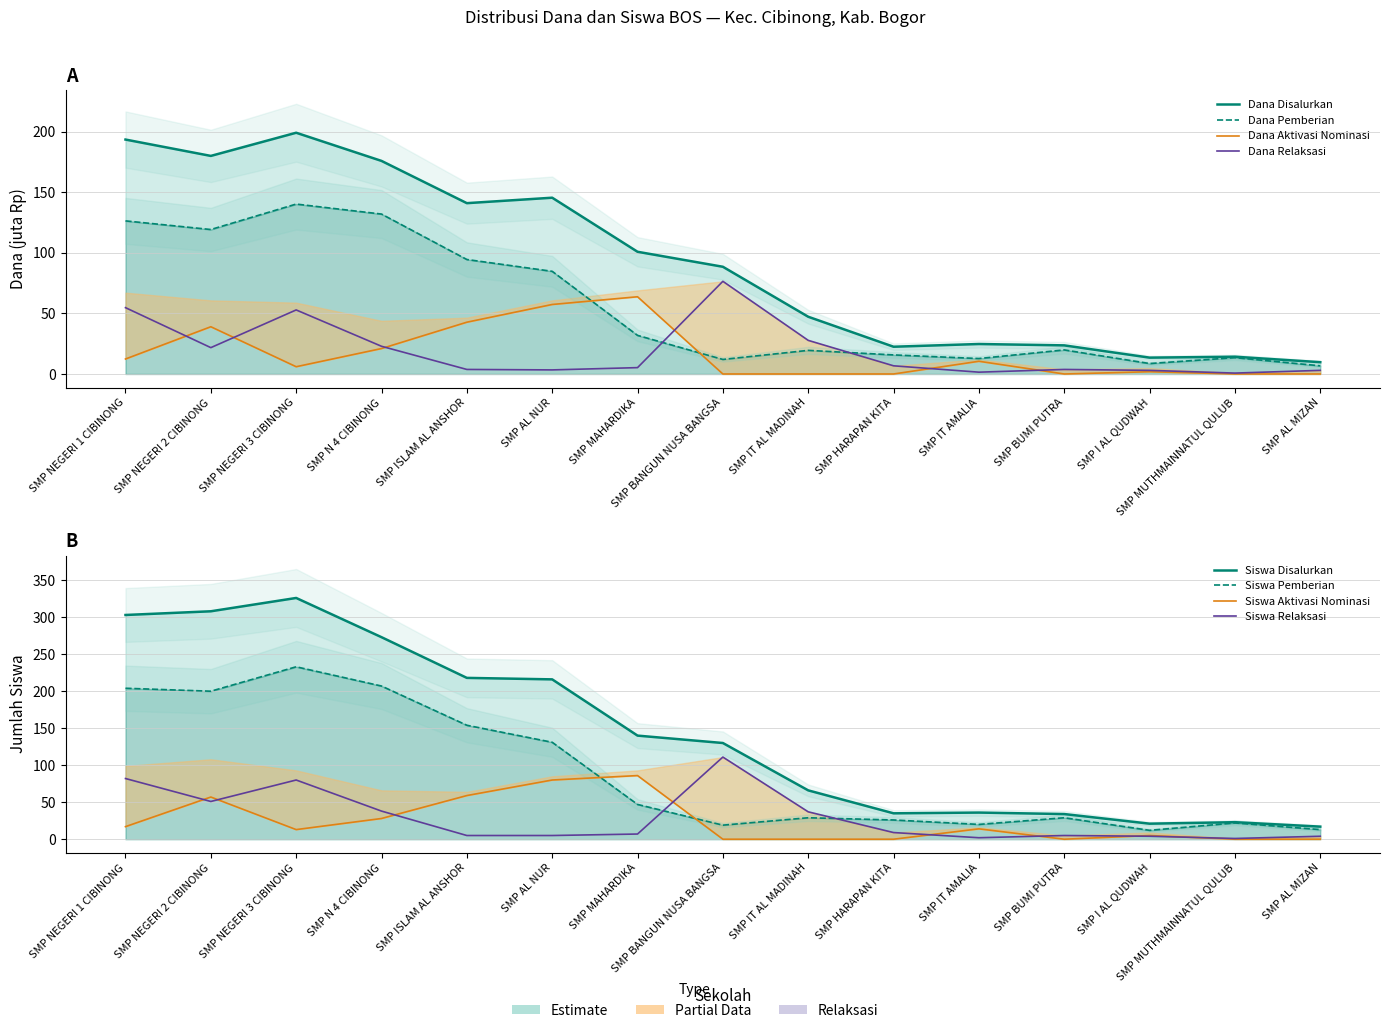

What is the difference between the highest and lowest values at SMP IT AL MADINAH?

47.2